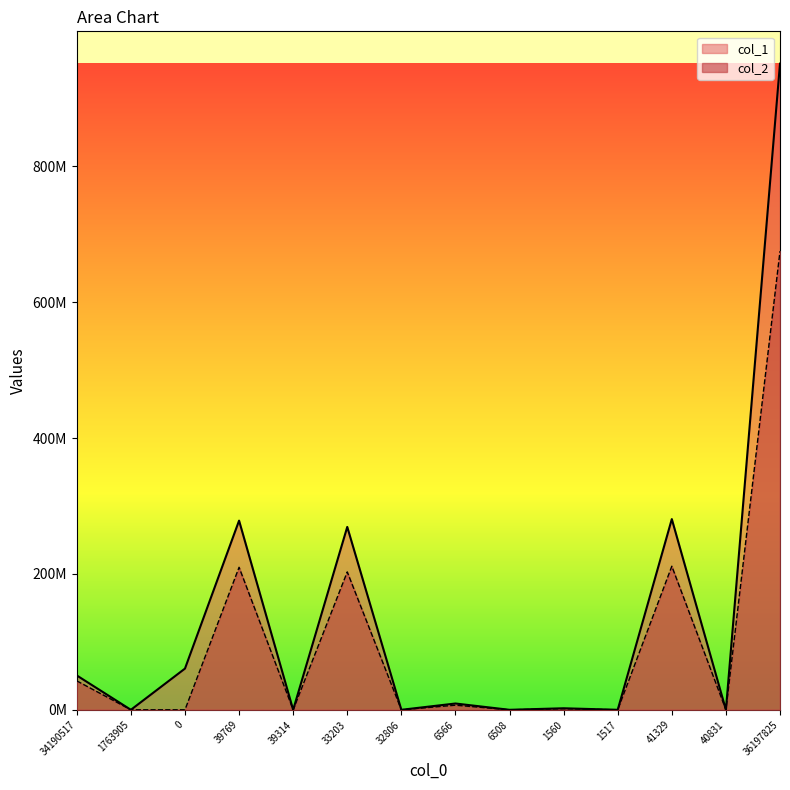

Reading left to right, transcribe all the data shown in this chart.

col_1: 34190517=50564515	1763905=0	0=60672824	39769=278446986	39314=0	33203=269180280	32806=0	6566=9266706	6508=0	1560=2257267	1517=0	41329=280704253	40831=0	36197825=951092831
col_2: 34190517=42585312	1763905=0	0=0	39769=209768580	39314=0	33203=202963640	32806=0	6566=6804940	6508=0	1560=1580685	1517=0	41329=211349265	40831=0	36197825=675052422